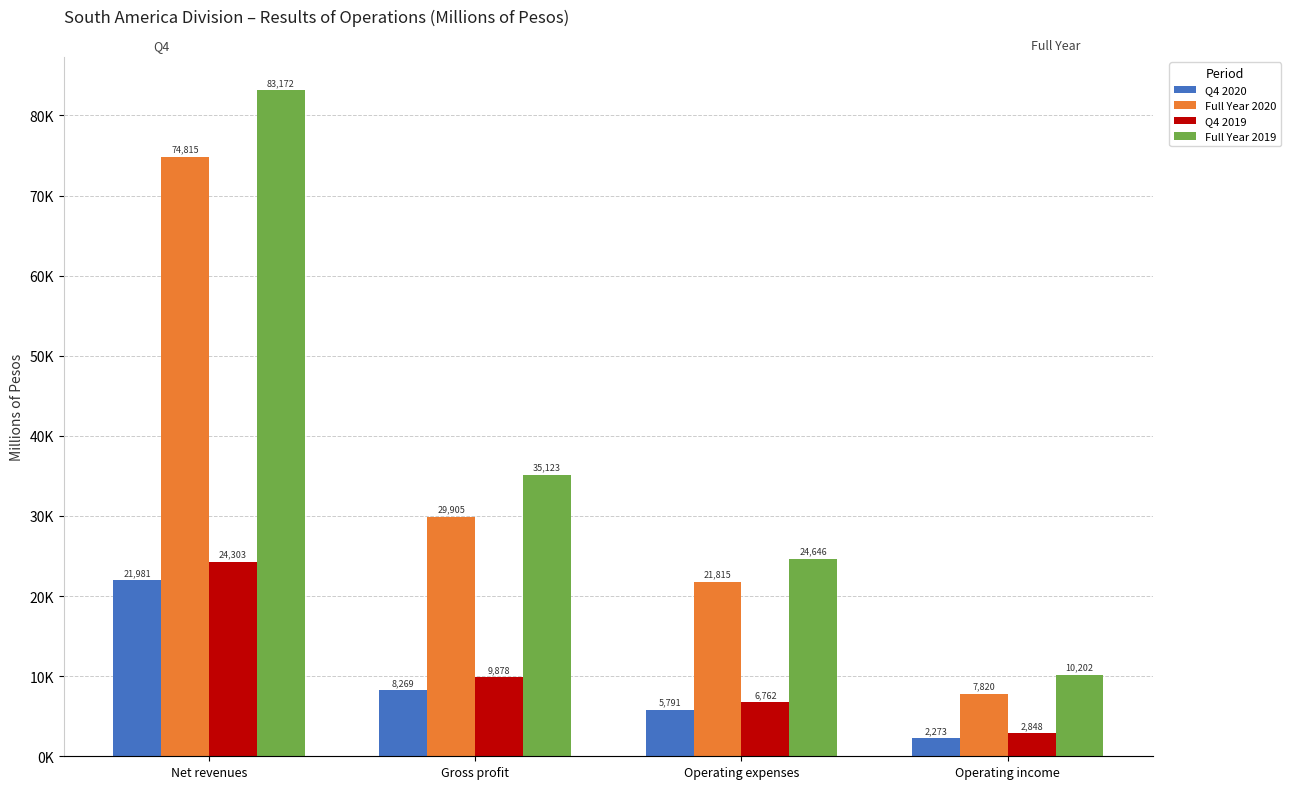

The value of Full Year 2019 at Gross profit is 35123.4. True or false?

True